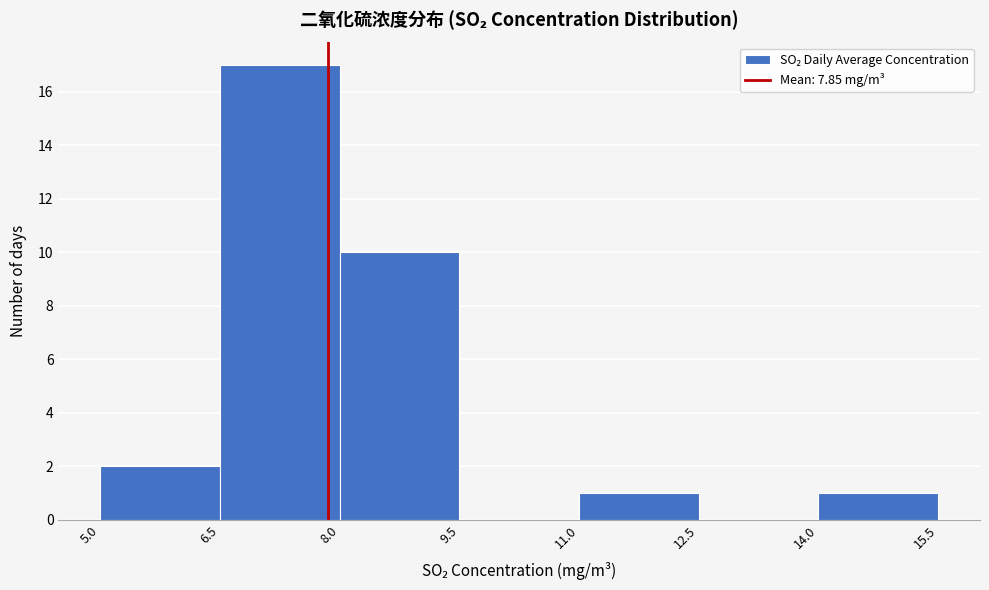

Reading left to right, transcribe this chart: for each bar, give the range it covers on the x-axis and its height. The values are not printed on the chart, so give them approximately, as read against the axis.

5.0 to 6.5: 2
6.5 to 8.0: 17
8.0 to 9.5: 10
9.5 to 11.0: 0
11.0 to 12.5: 1
12.5 to 14.0: 0
14.0 to 15.5: 1